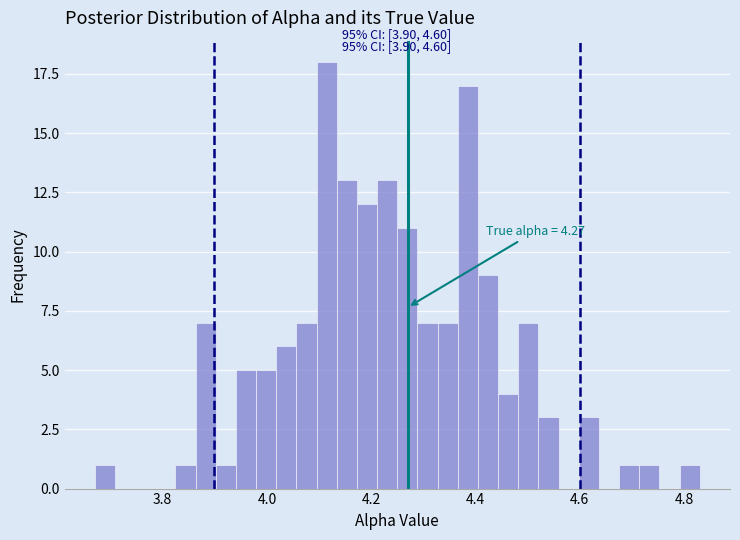

Around what value on the x-axis is the tallest bar? Give the approximate position of its centre, as read against the axis.

4.12